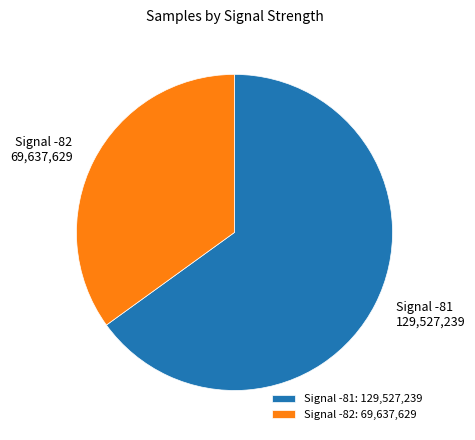

The Signal -81: 129,527,239 slice represents 74% of the pie. True or false?

False